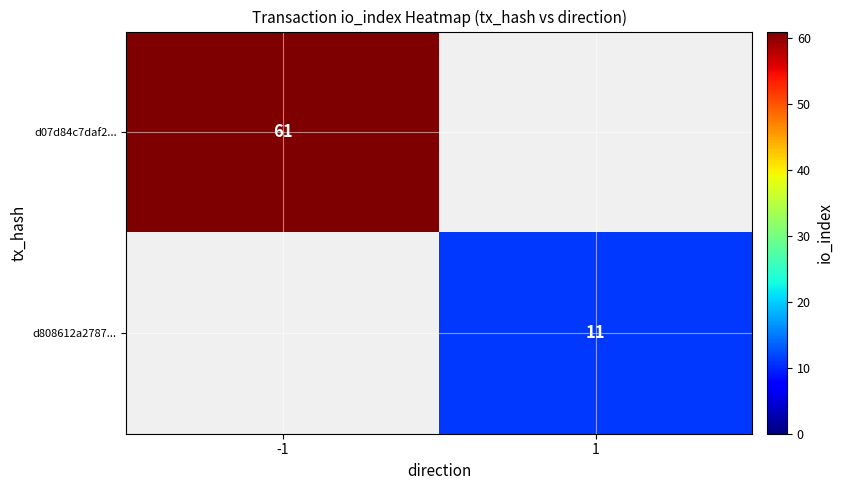

Is it true that d07d84c7daf2... equals 61 at -1?

True